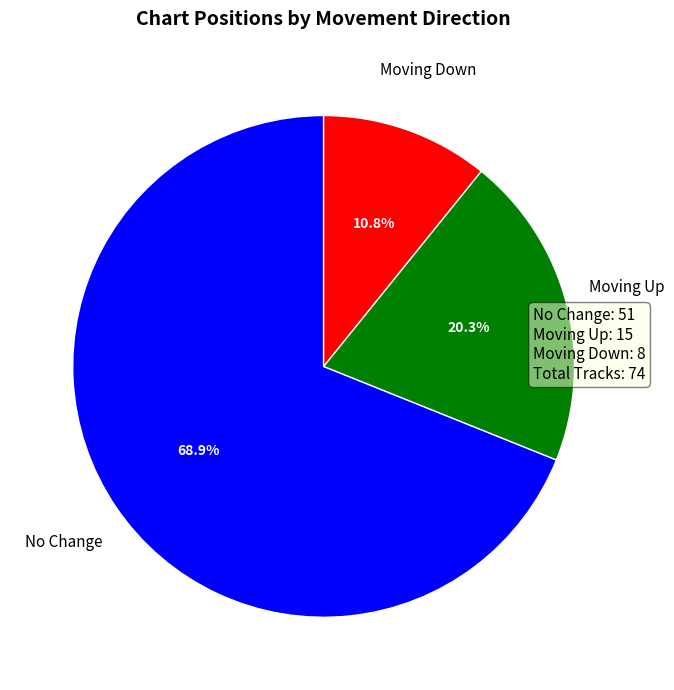

How many slices are in this pie chart?

3